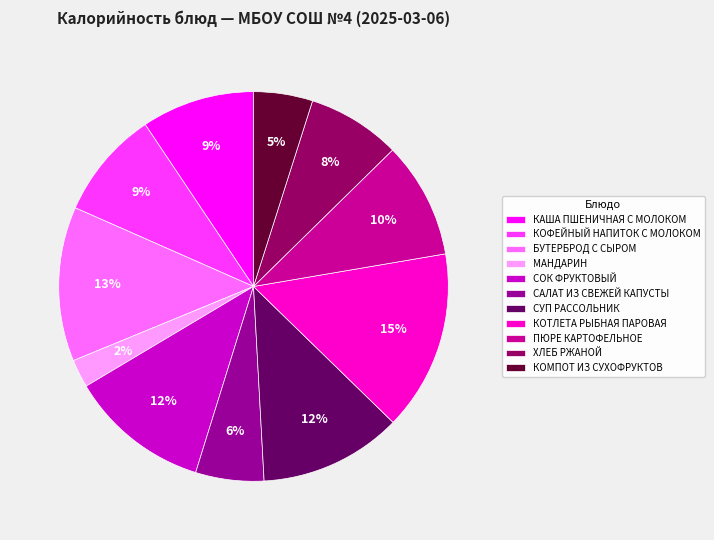

How many slices are in this pie chart?

11